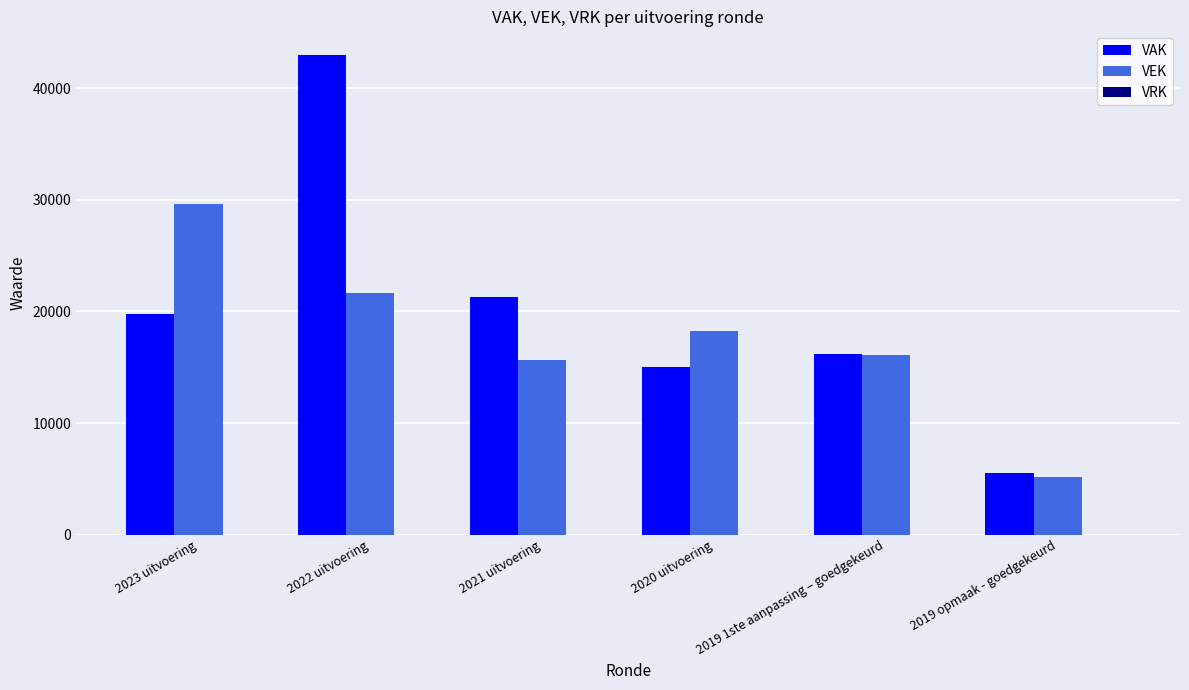

Rank the series at 2021 uitvoering from lowest to highest value.

VEK, VAK